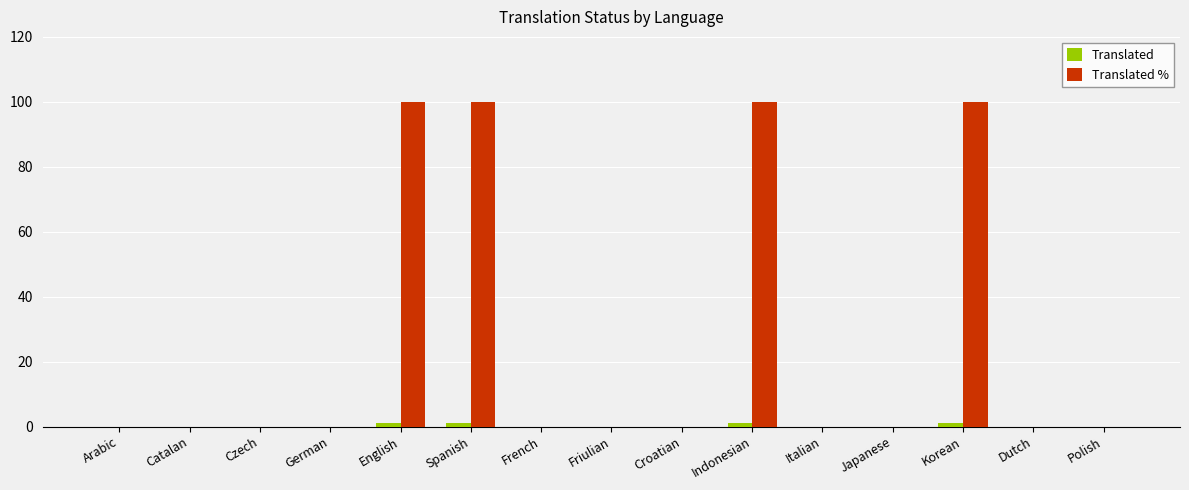

What is the maximum value shown in the chart?

100